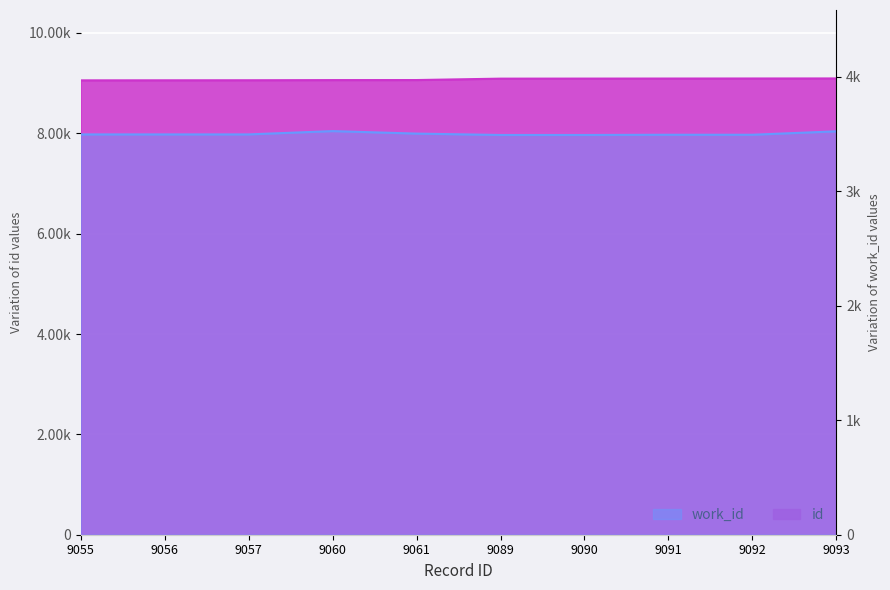

Between 9055 and 9089, which series saw the biggest shift?

id